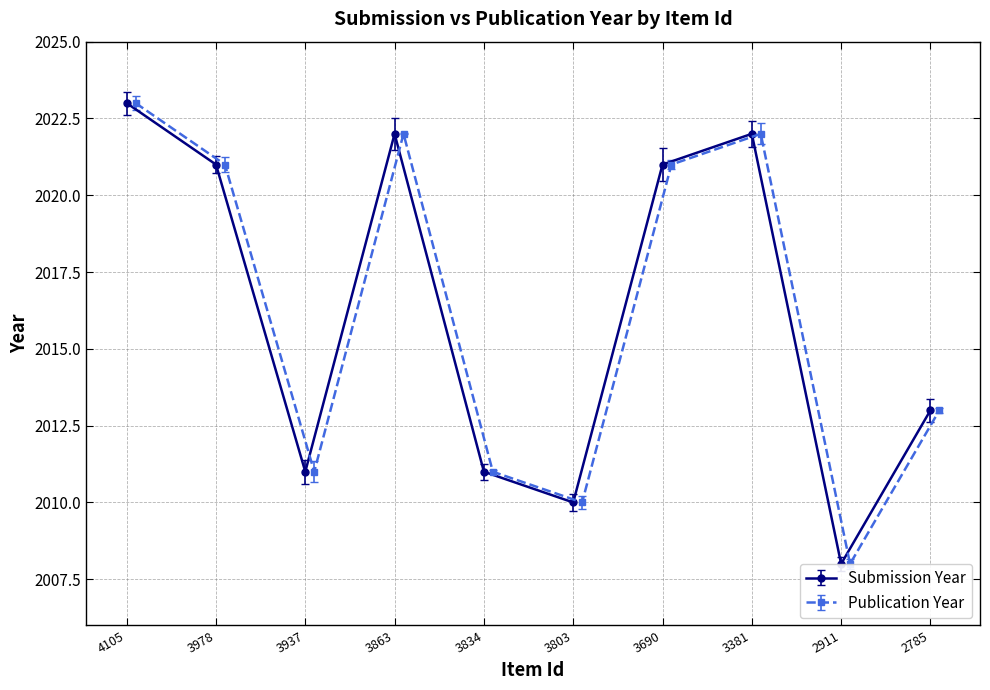

True or false: Submission Year has a value of 2011 at 3834.

True